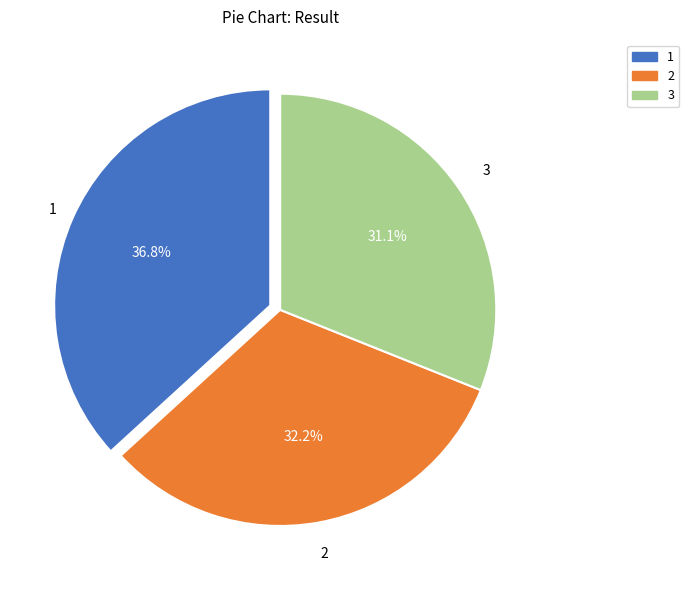

What is the smallest slice in the pie chart?

3